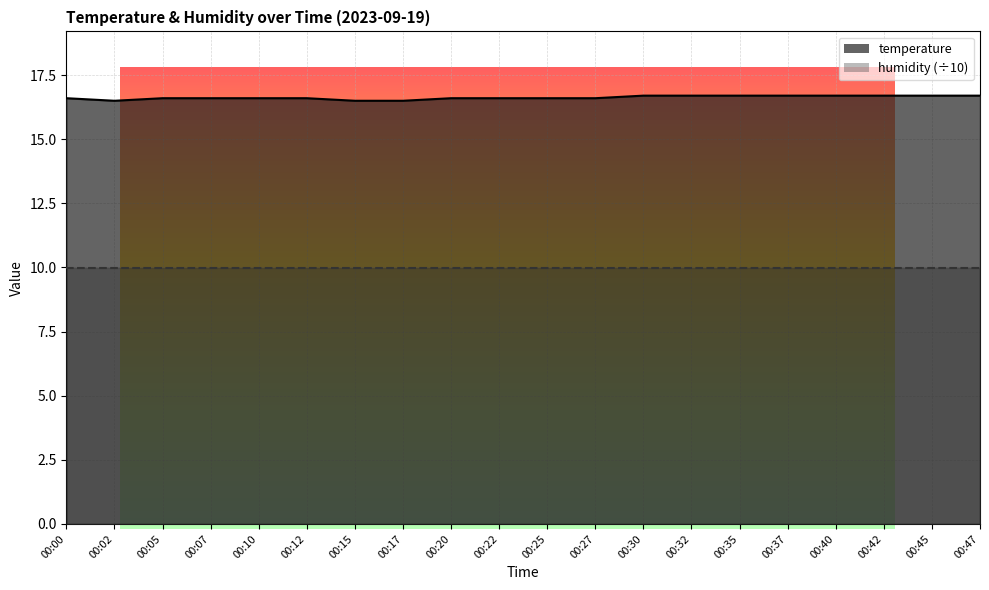

What is the value of the 10th point from the left?

16.6